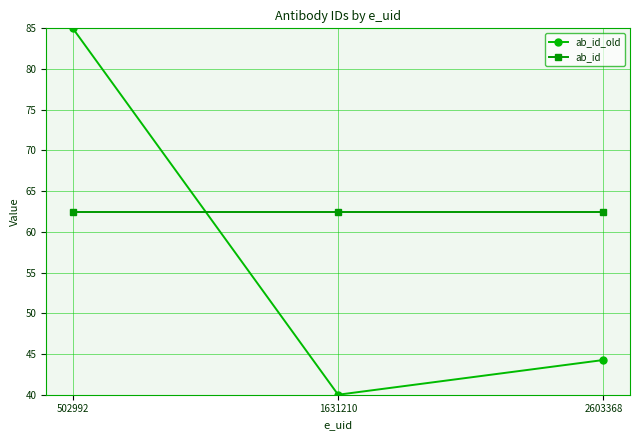

Which series has the largest total across all categories?

ab_id